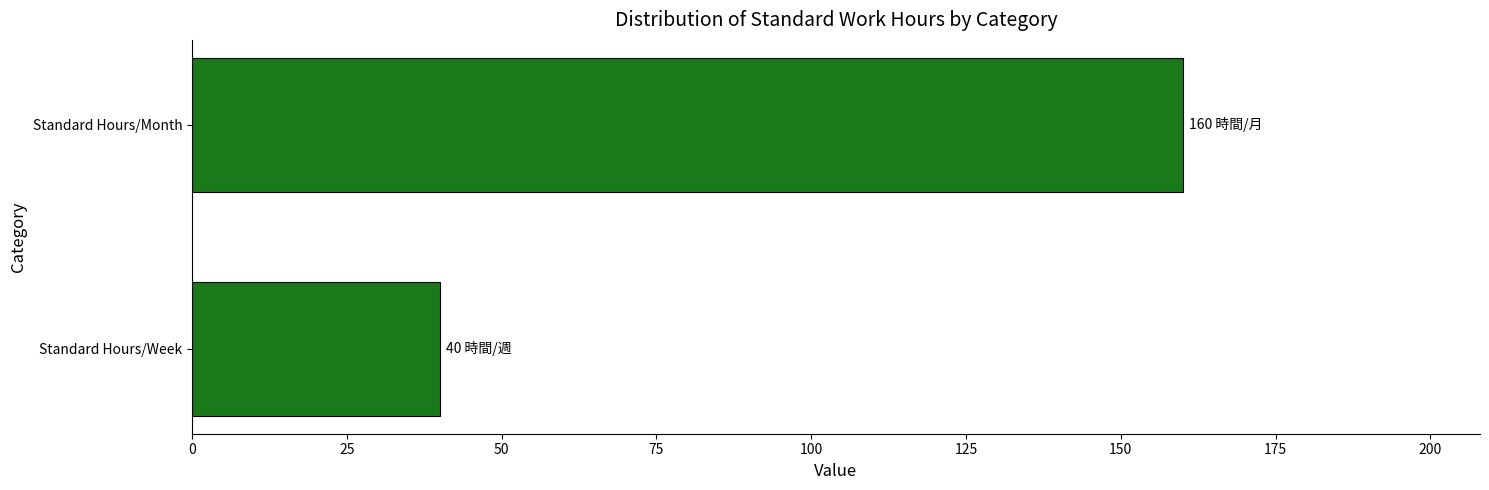

Rank the categories by value from lowest to highest.

Standard Hours/Week, Standard Hours/Month